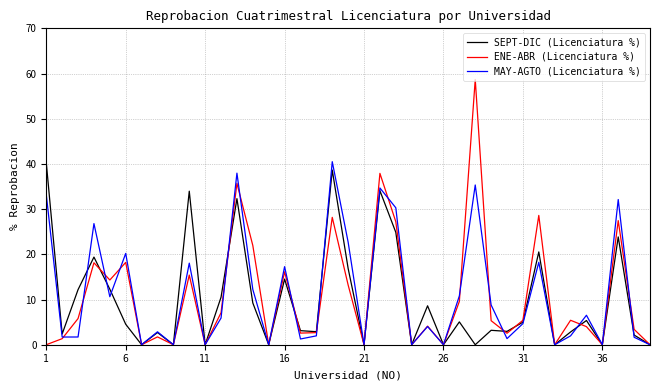

What is the maximum value for SEPT-DIC (Licenciatura %)?

40.3